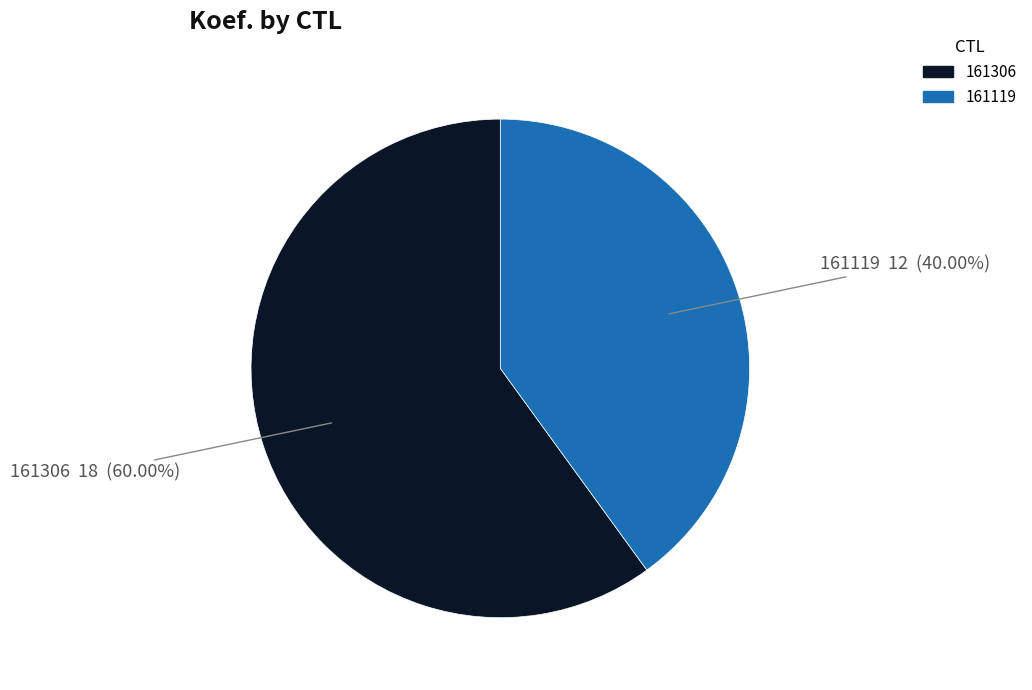

To the nearest percent, what is the difference between the largest and smallest slice percentages?

20%